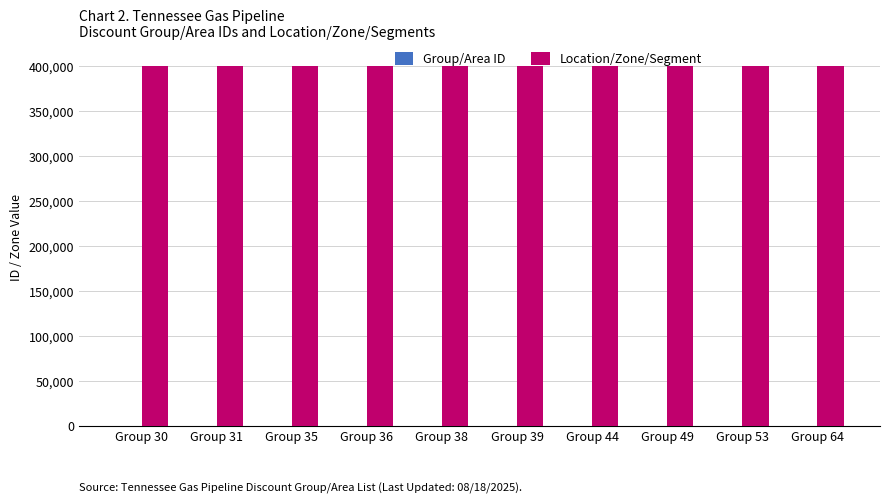

What is the spread (max minus min) of values at Group 39?

400000